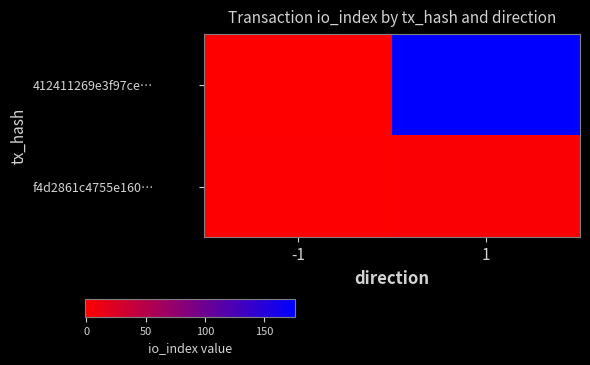

Which has a higher value, -1 or 1?

1